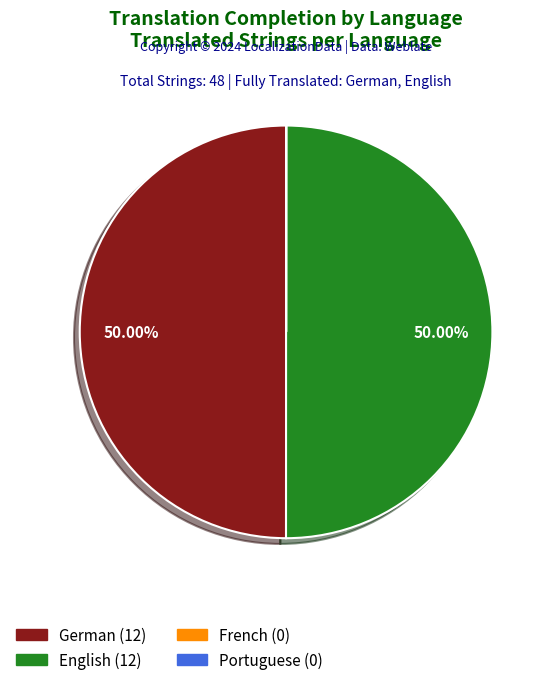

Which category has the biggest portion of the pie?

German